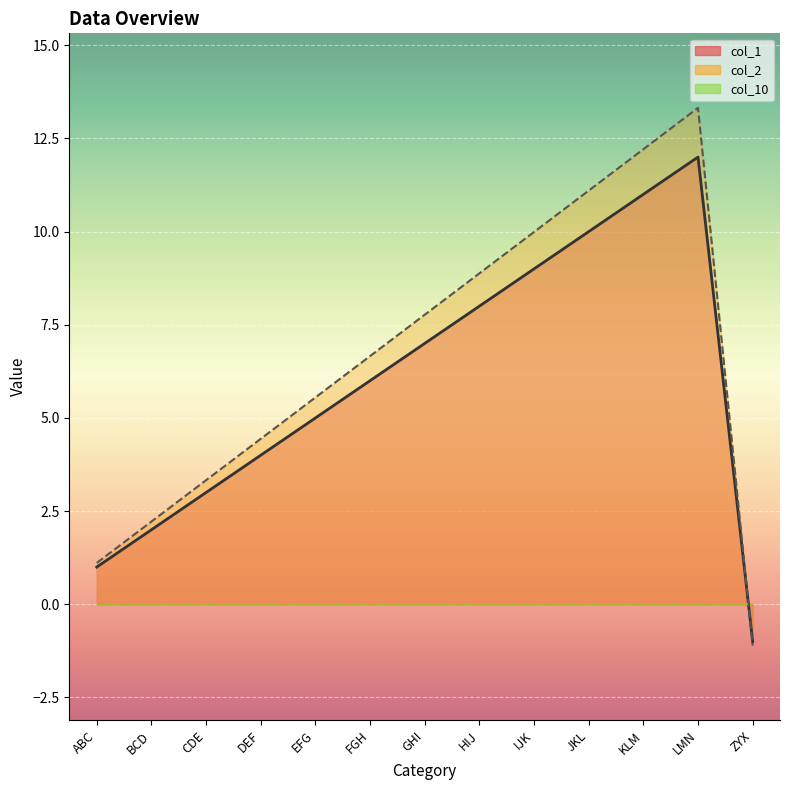

What is the label of the 3rd point from the right?

KLM